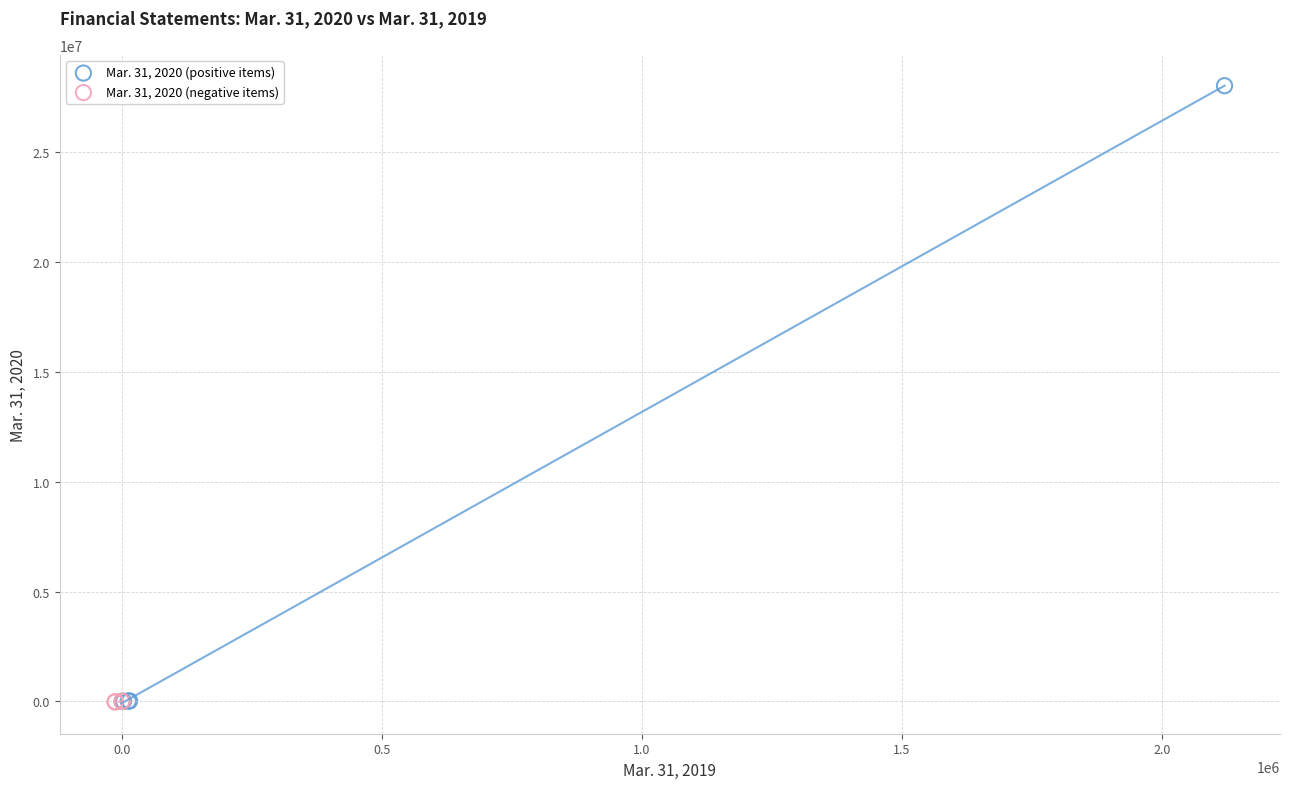

Which series has the widest spread of Y values?

Mar. 31, 2020 (positive items)